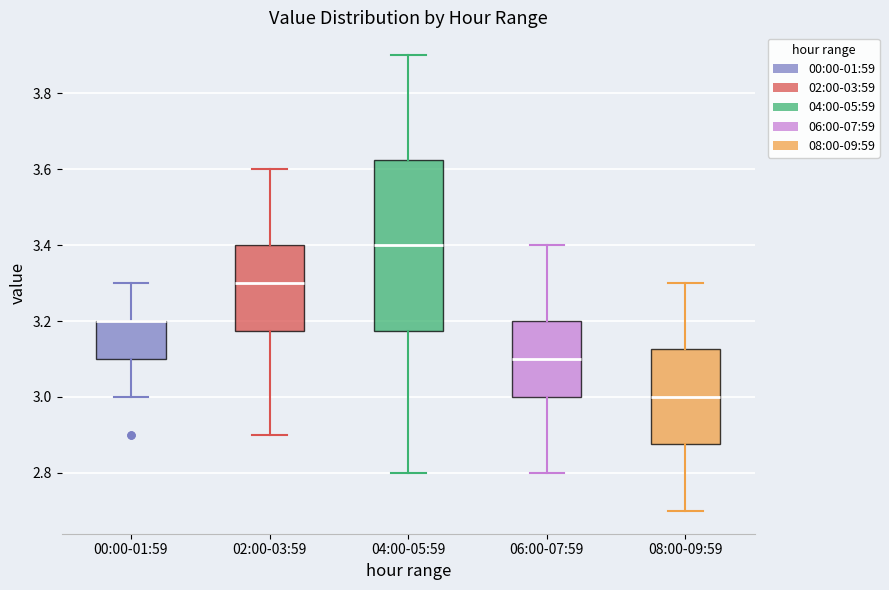

Reading left to right, read every box against the y-axis: the position of its median line, the range the box covers, and the ends of its whiskers. The values are not printed on the chart, so give them approximately, as read against the axis.

00:00-01:59: median 3.20 (drawn on the box's upper edge), box 3.10 to 3.20, whiskers 3.00 to 3.30
02:00-03:59: median 3.30, box 3.18 to 3.40, whiskers 2.90 to 3.60
04:00-05:59: median 3.40, box 3.18 to 3.62, whiskers 2.80 to 3.90
06:00-07:59: median 3.10, box 3.00 to 3.20, whiskers 2.80 to 3.40
08:00-09:59: median 3.00, box 2.88 to 3.12, whiskers 2.70 to 3.30